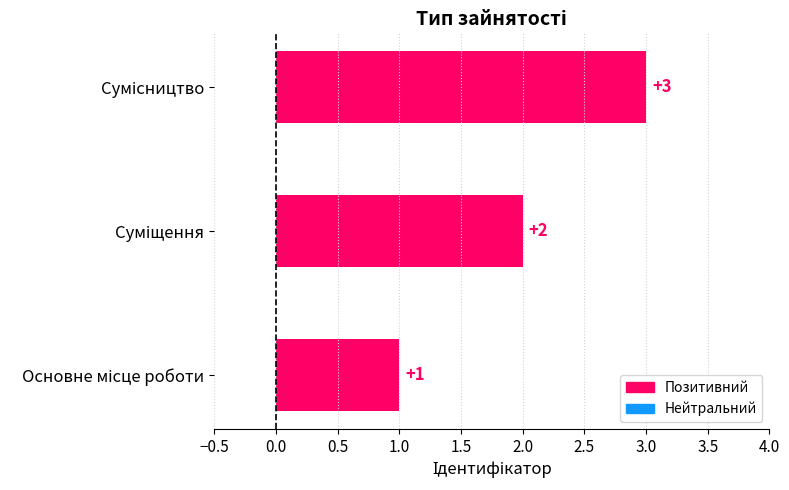

What is the sum of all values?

6